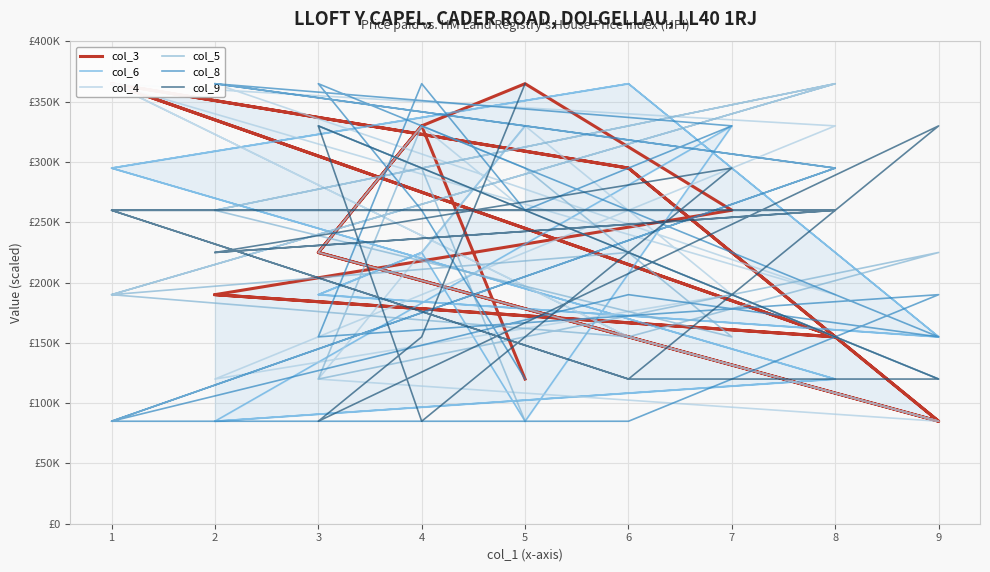

The value of col_5 at 1 is 190000. True or false?

True